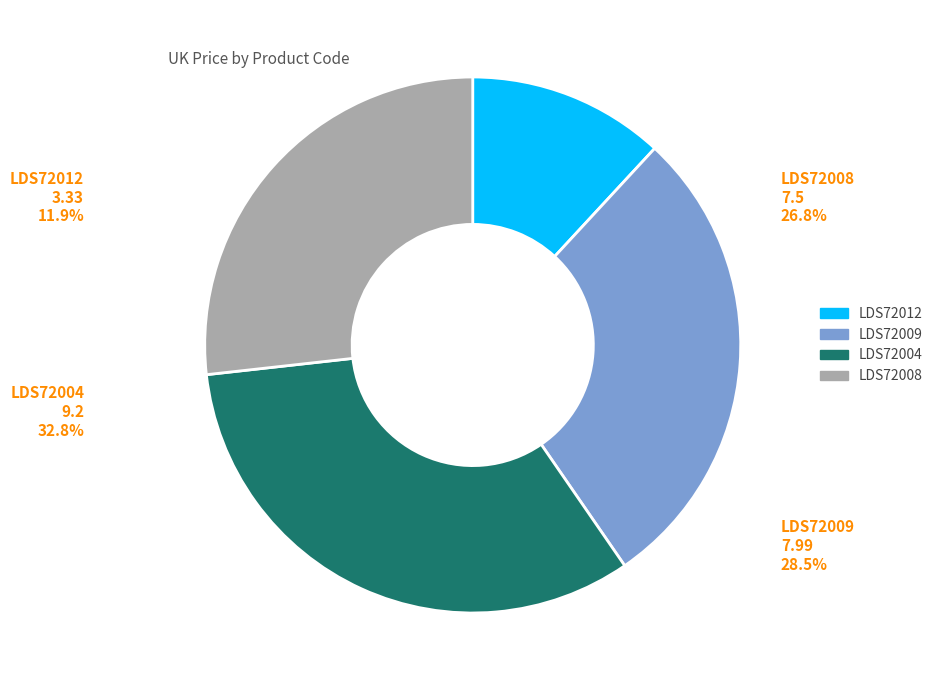

To the nearest percent, what percentage of the pie is LDS72009?

29%